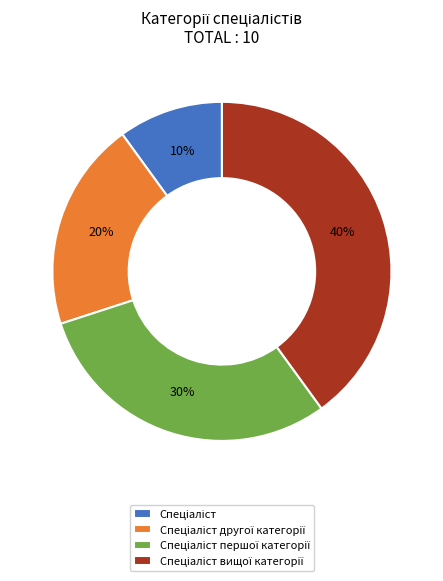

Is there a majority slice in this chart?

No